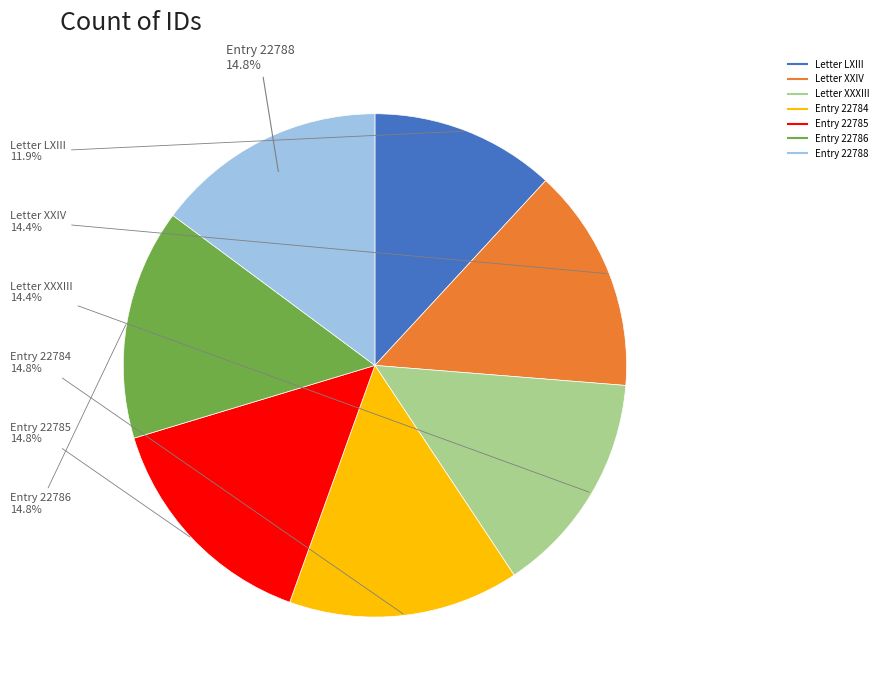

Does any single category account for the majority?

No